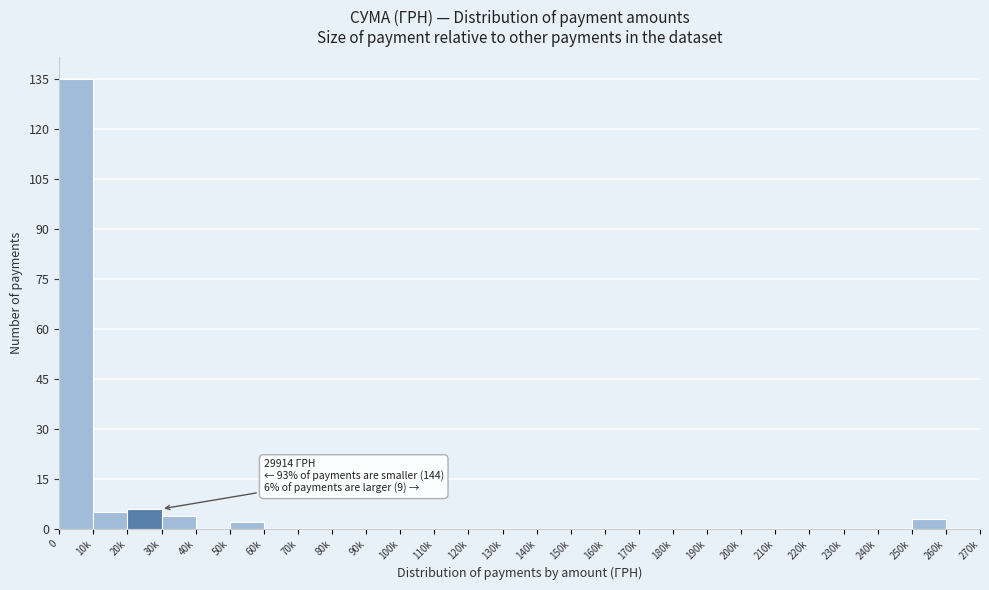

Reading left to right, what are all the values shown in this chart?

0=135	10k=5	20k=6	30k=4	40k=0	50k=2	60k=0	70k=0	80k=0	90k=0	100k=0	110k=0	120k=0	130k=0	140k=0	150k=0	160k=0	170k=0	180k=0	190k=0	200k=0	210k=0	220k=0	230k=0	240k=0	250k=3	260k=0